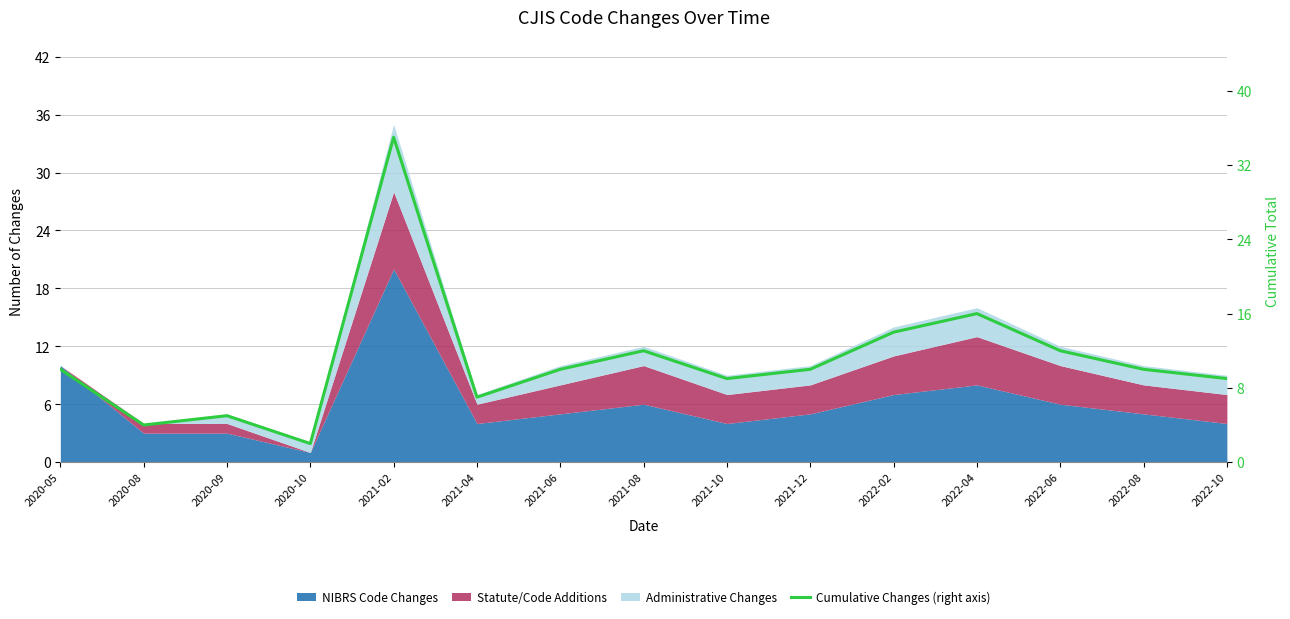

Which category has the highest value across all series?

2021-02